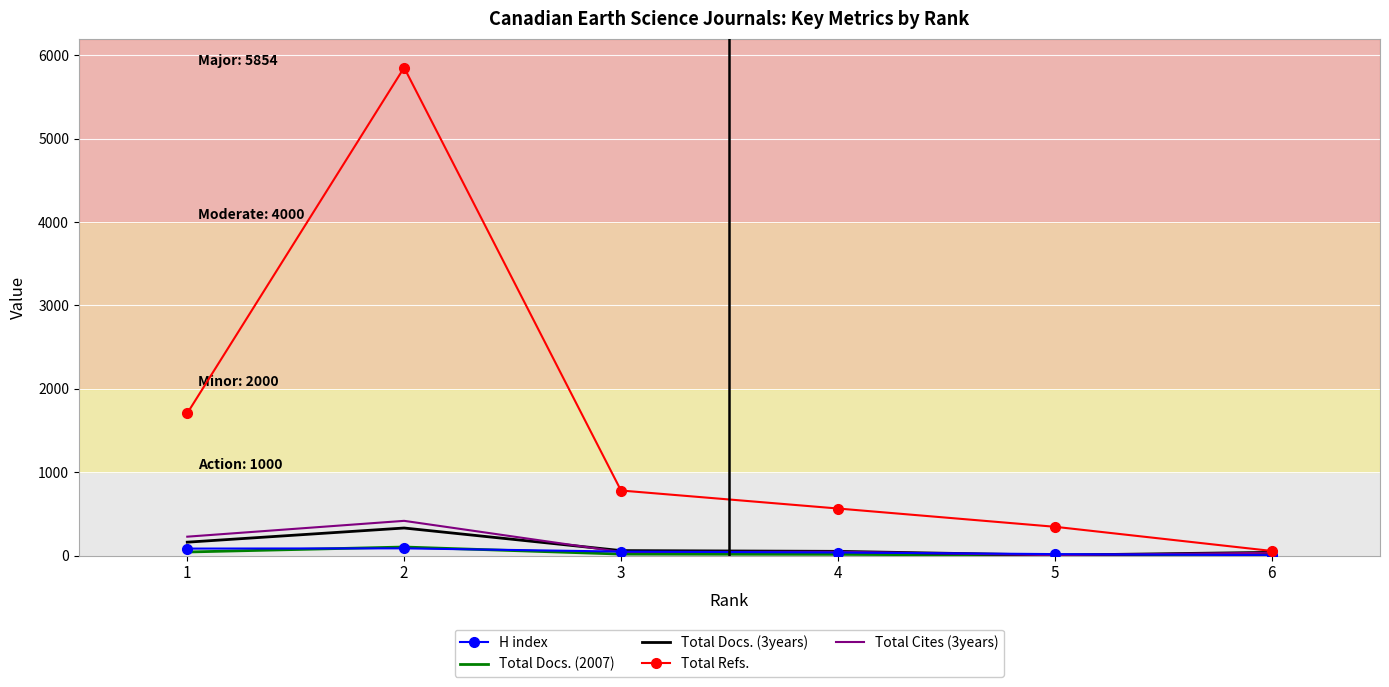

Is the value of Total Refs. at 2 greater than the value of H index at 4?

Yes